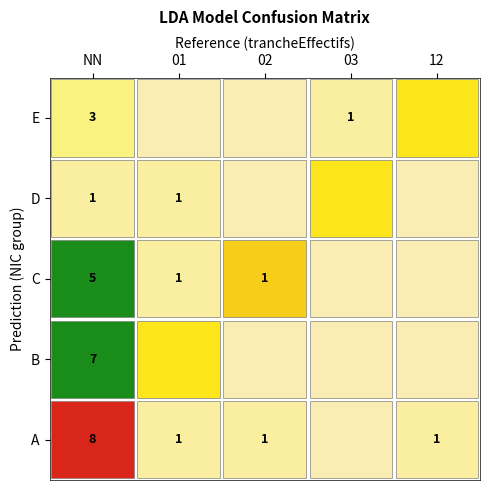

How many categories are shown in the chart?

5